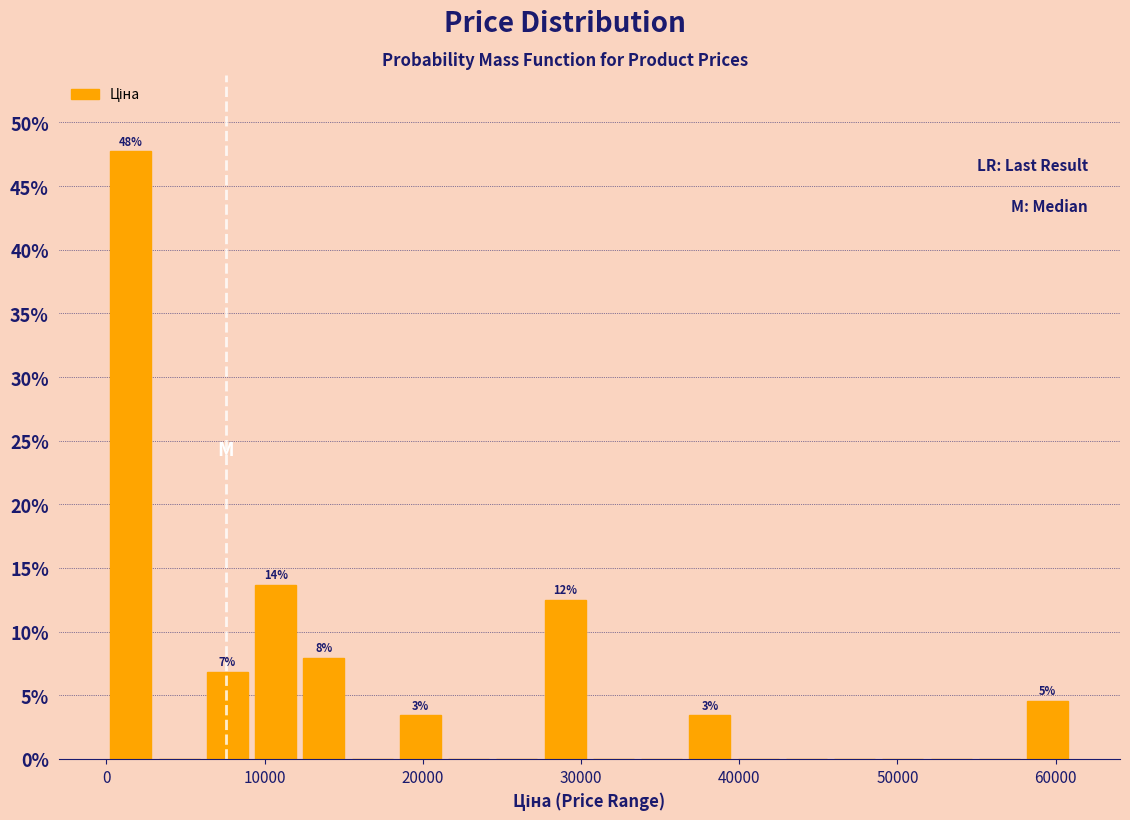

Read against the x-axis, roughly where is the centre of the tallest bar?

2000